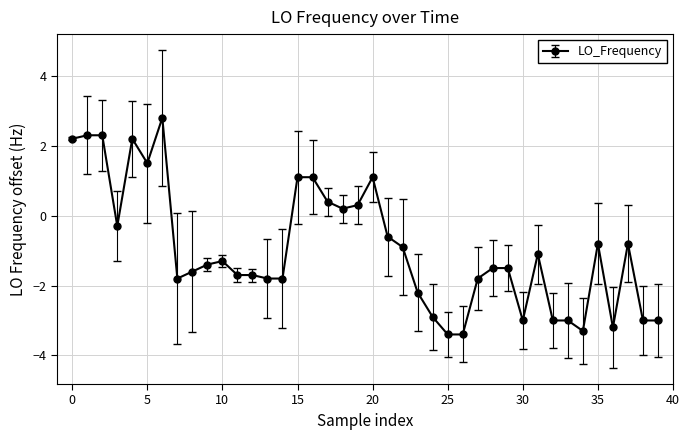

True or false: there are more than 1 points higher than both neighbors.

True